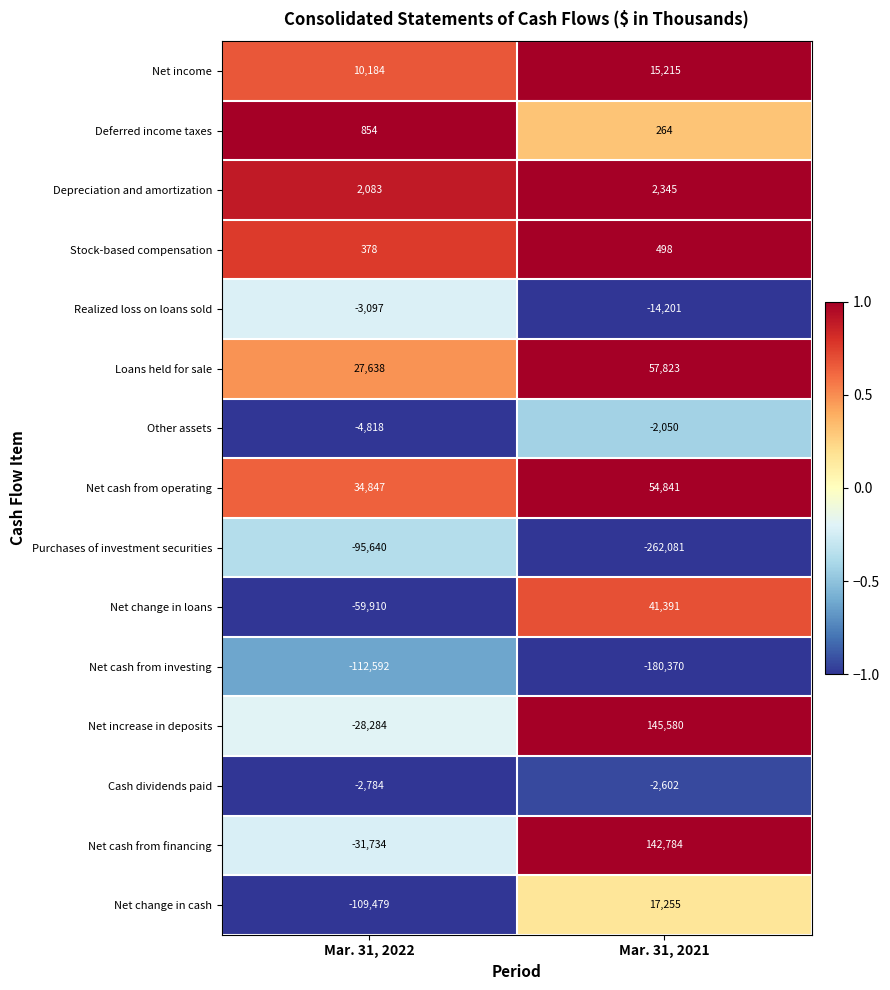

At which category does the chart reach its peak across all series?

Mar. 31, 2021